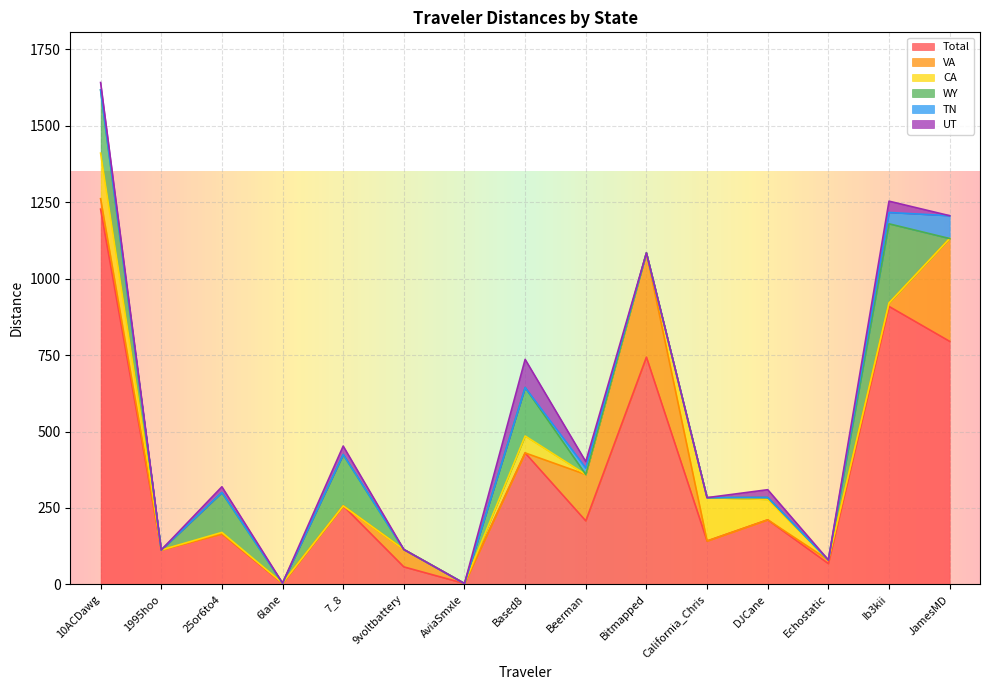

List the series in order of their peak value, highest first.

Total, VA, WY, CA, UT, TN